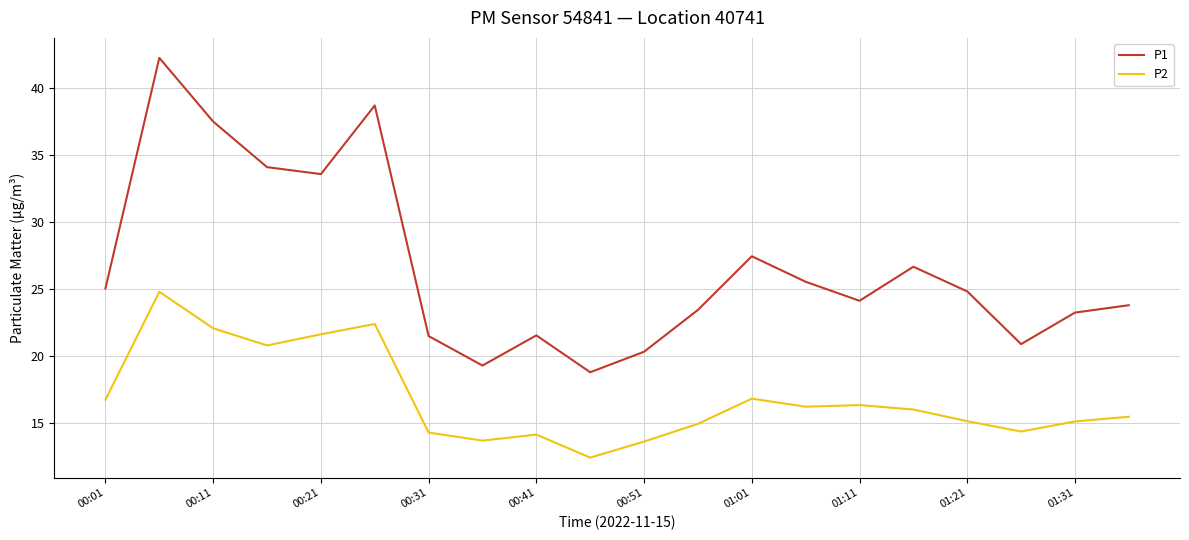

List the series in order of their peak value, highest first.

P1, P2